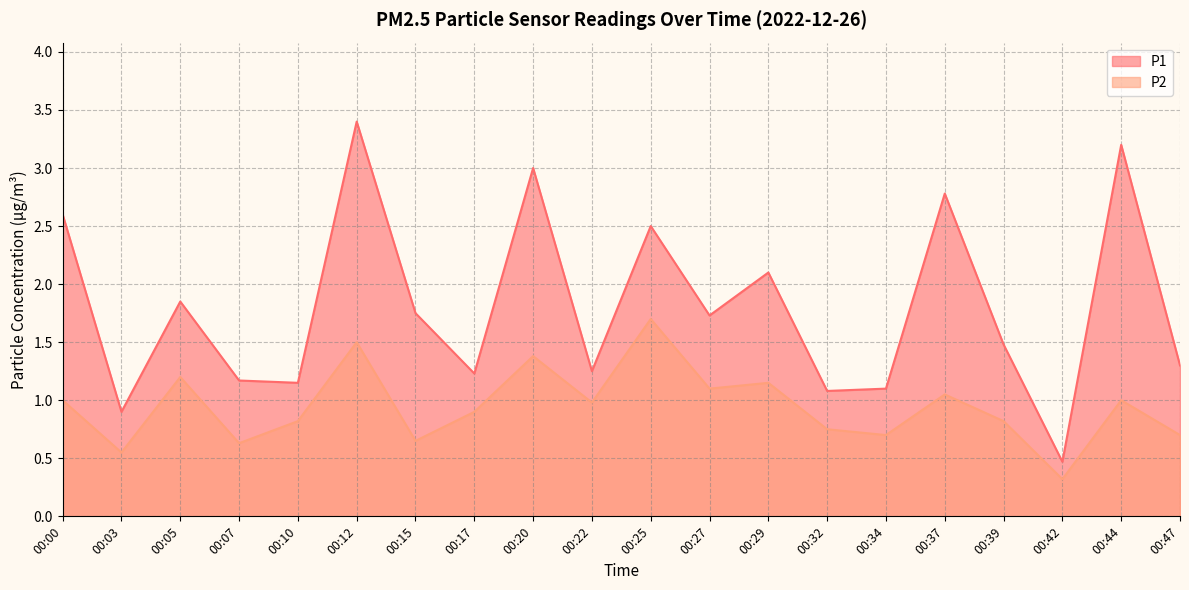

Where is the first local minimum for P2?

00:03